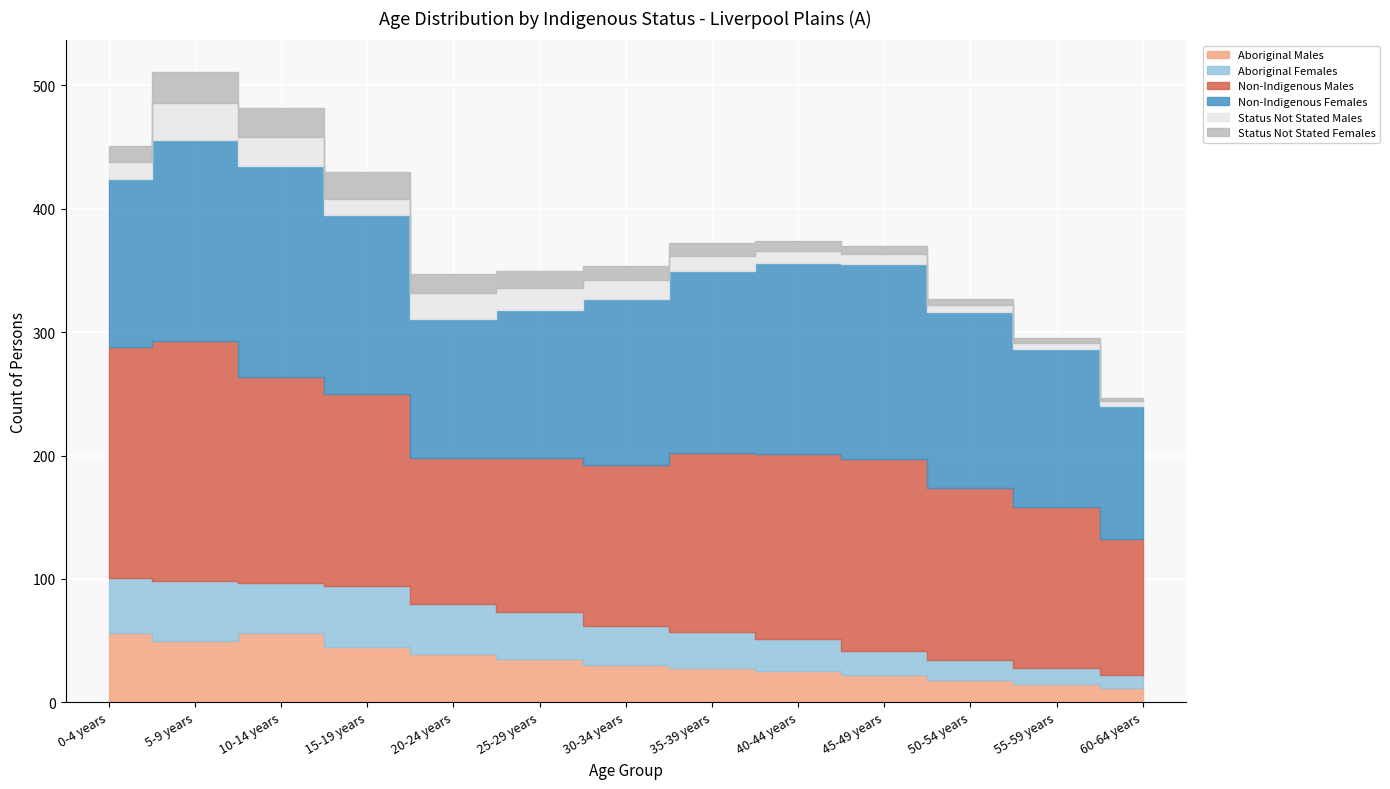

What is the value of the Non-Indigenous Males point at the 8th from the left?

145